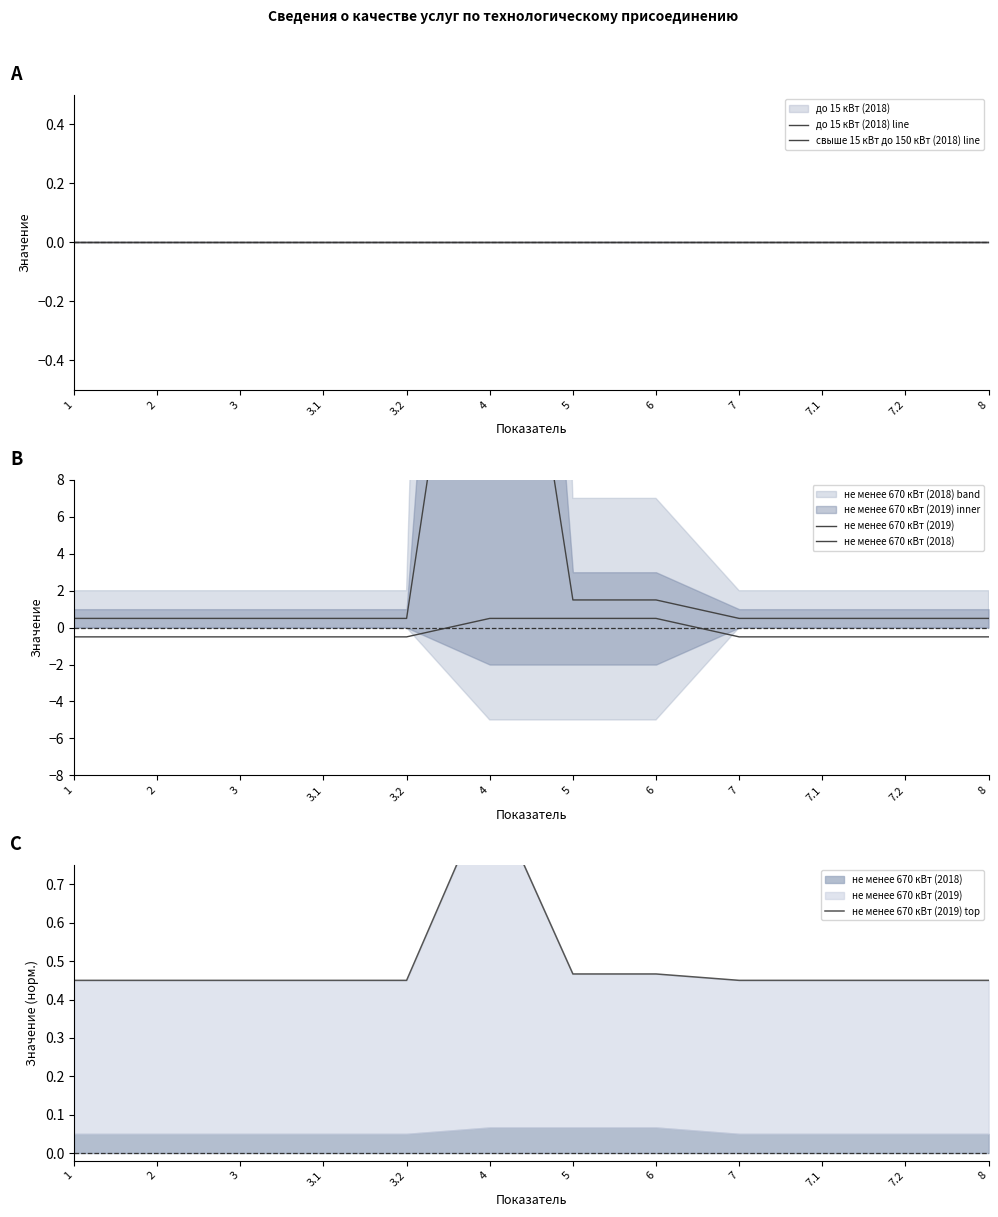

Rank the series by their maximum value, from lowest to highest.

до 15 кВт (2018) line, свыше 15 кВт до 150 кВт (2018) line, не менее 670 кВт (2018), не менее 670 кВт (2019) top, не менее 670 кВт (2019)